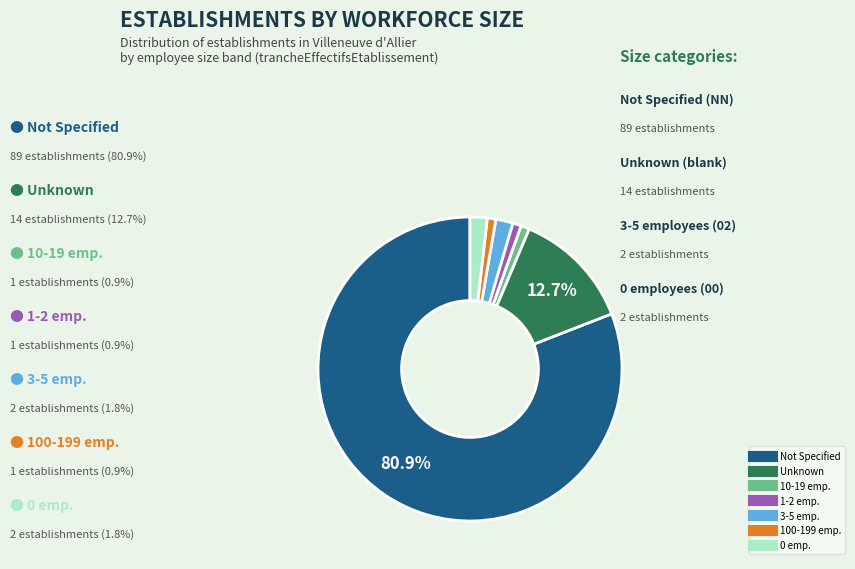

Does any single category account for the majority?

Yes